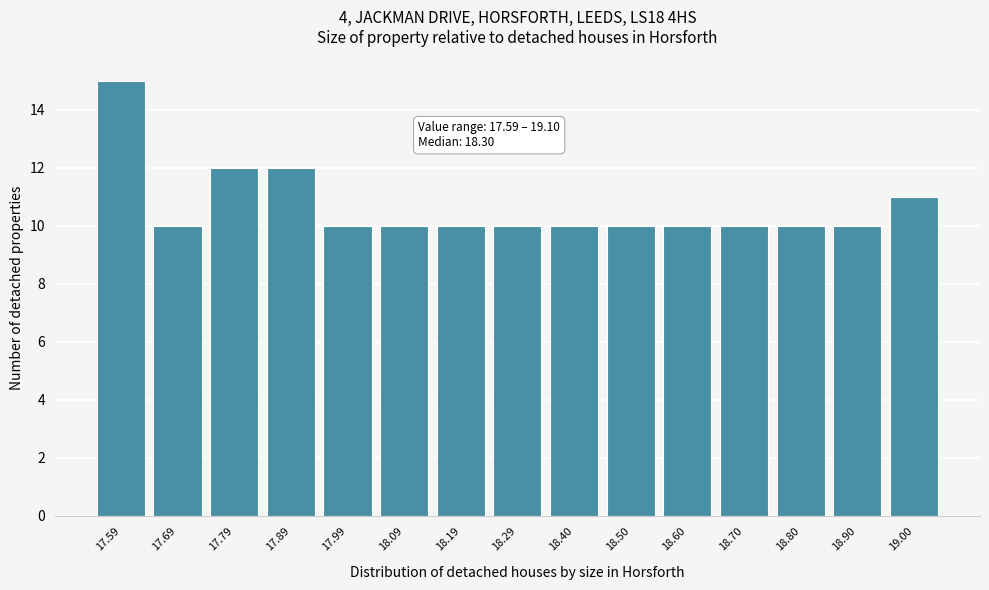

Reading right to left, transcribe all the data shown in this chart.

11	10	10	10	10	10	10	10	10	10	10	12	12	10	15